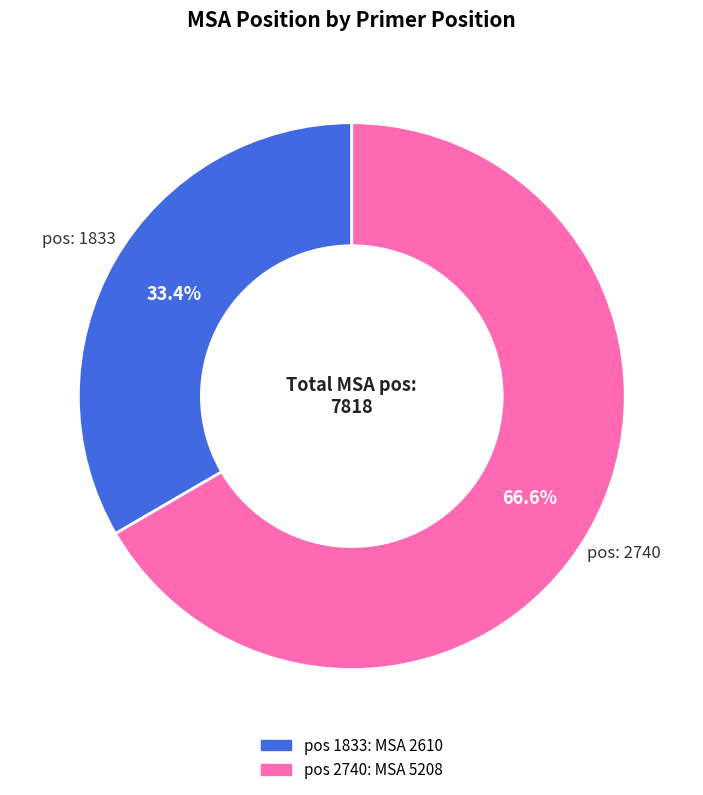

How many slices are in this pie chart?

2